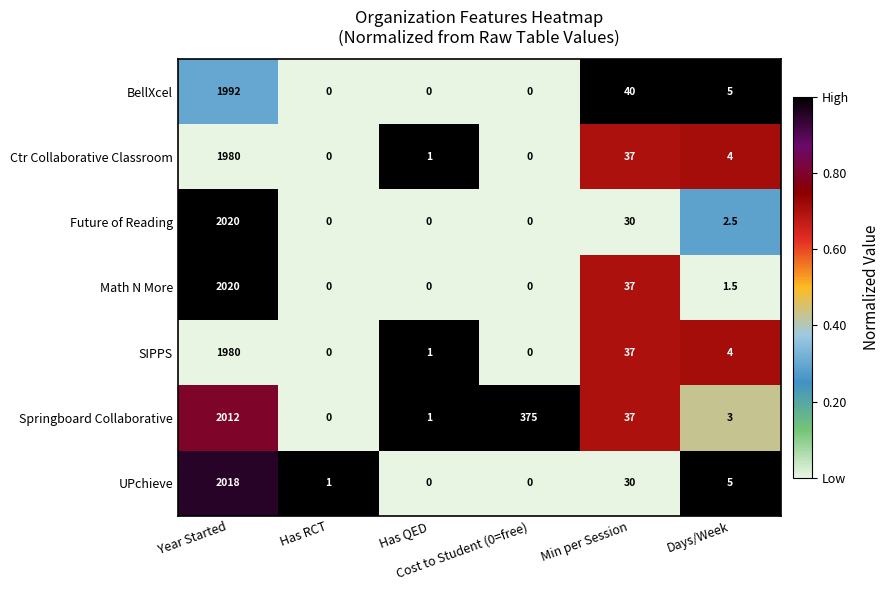

Which series has the largest total across all categories?

Springboard Collaborative